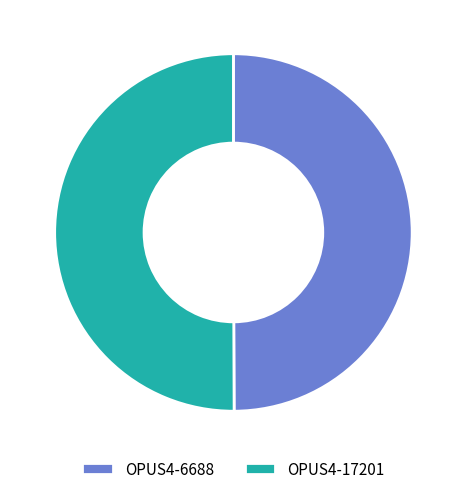

Is the sum of OPUS4-17201 and OPUS4-6688 greater than half?

Yes